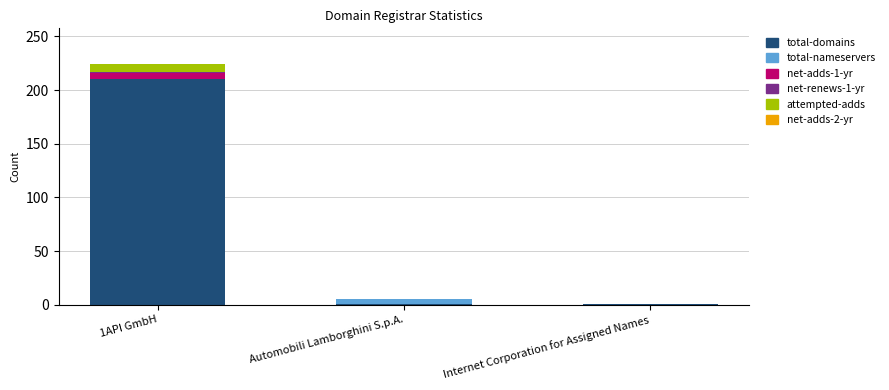

At which category is the sum across all series the highest?

1API GmbH